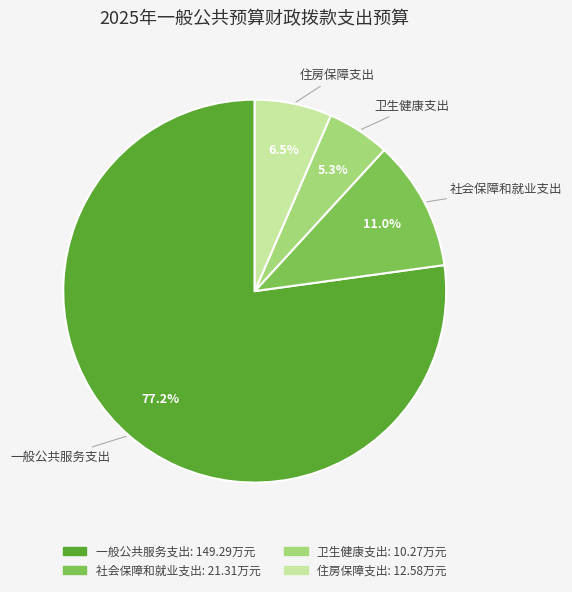

Is it true that 社会保障和就业支出 is 11% of the pie?

True